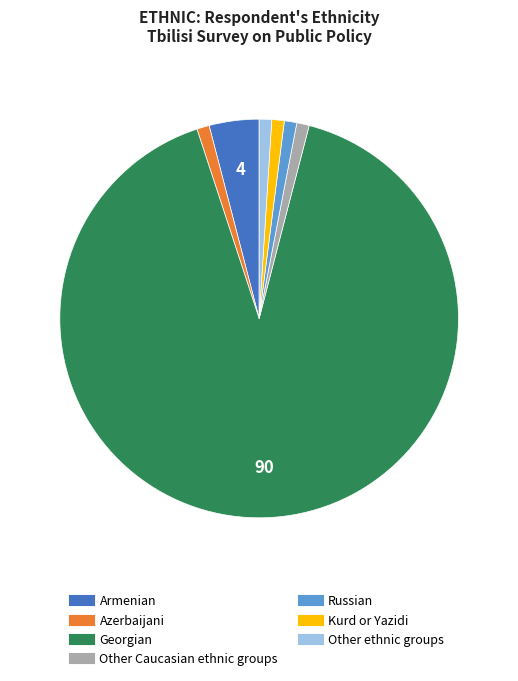

Combined, do Georgian and Armenian account for over 50%?

Yes